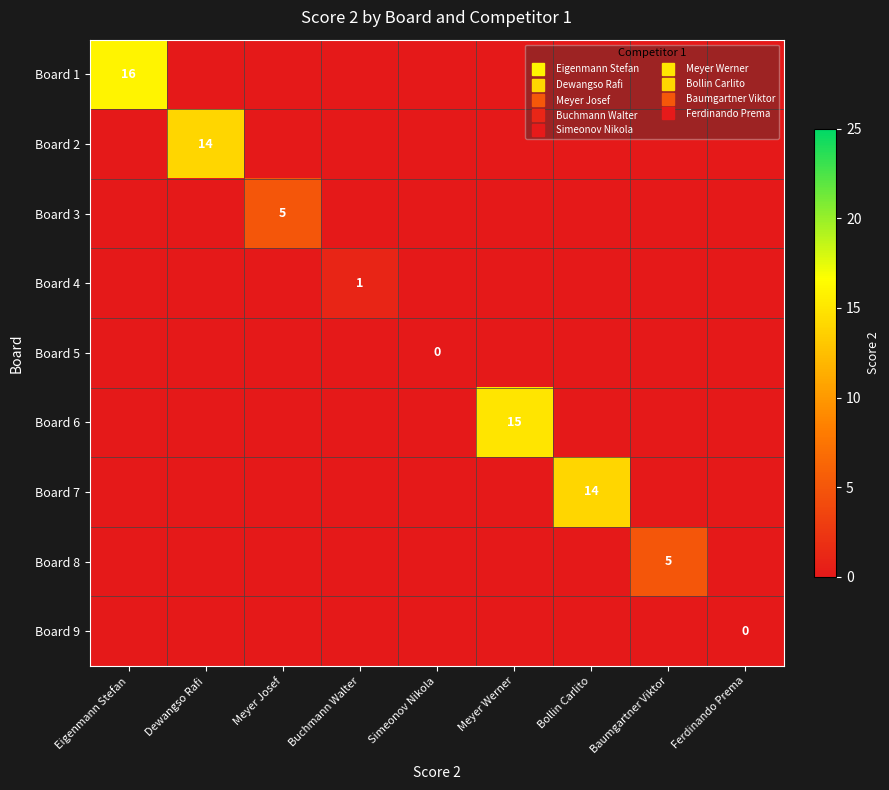

How many categories are shown in the chart?

9